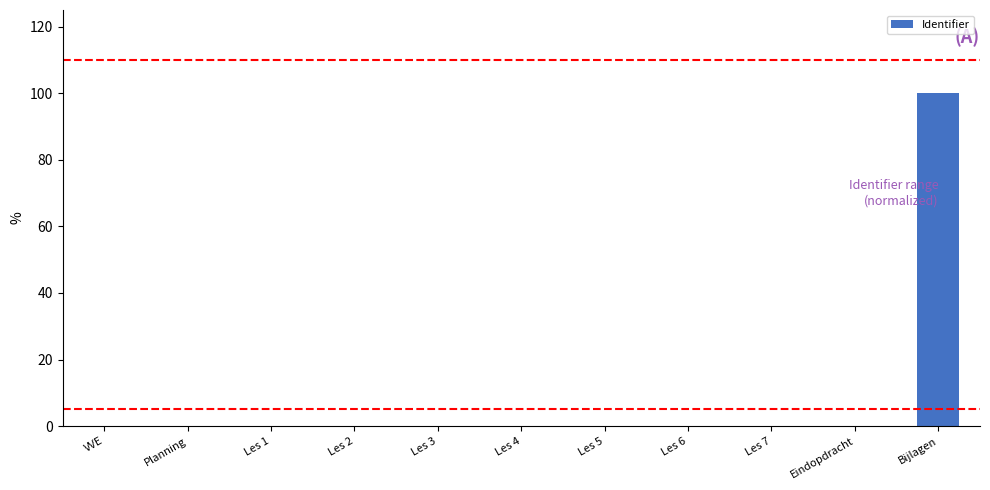

What is the sum of all values?

100.1